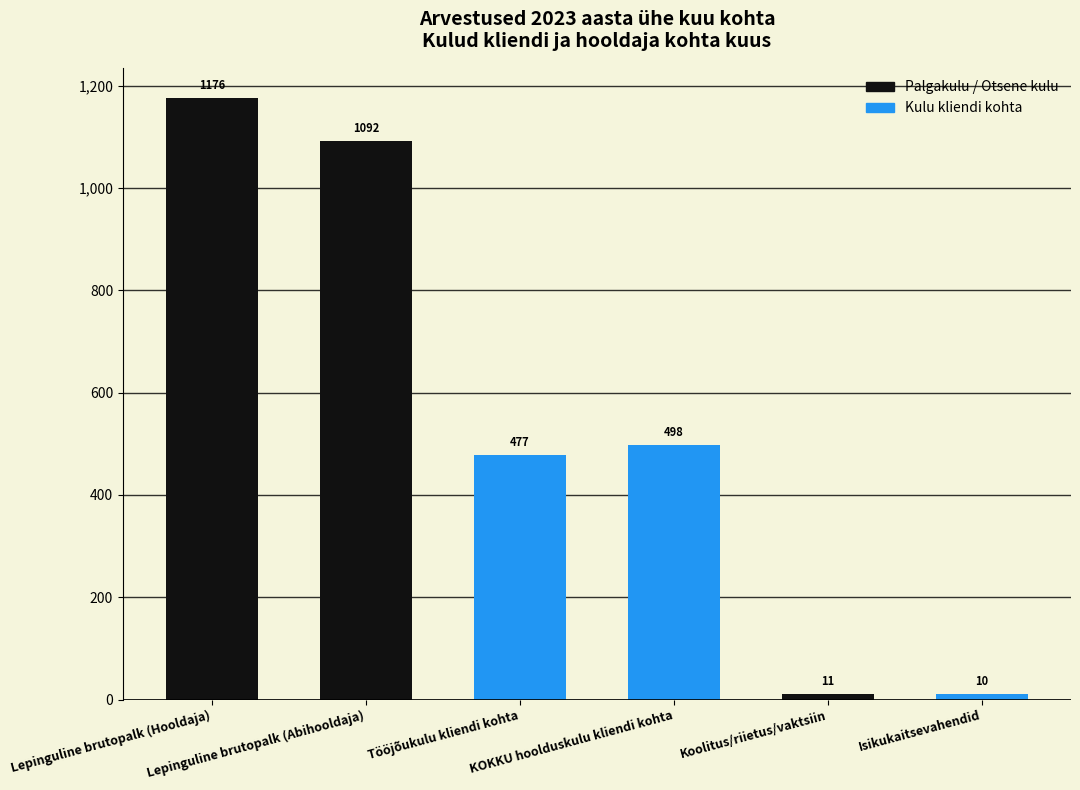

Which series changed the most between Lepinguline brutopalk (Hooldaja) and Lepinguline brutopalk (Abihooldaja)?

Otsene palgakulu